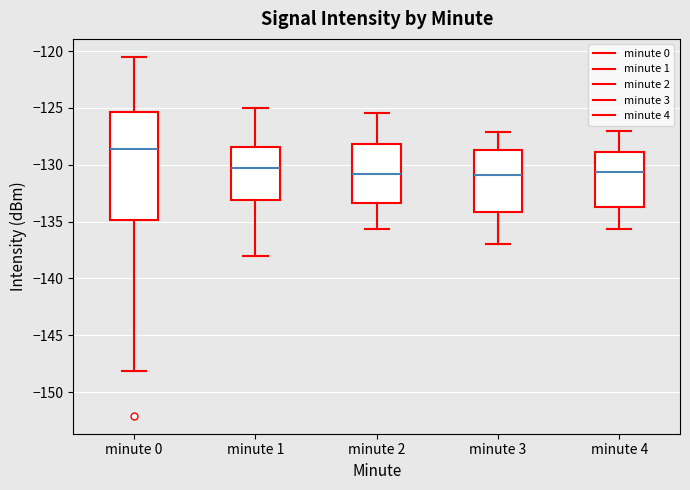

Reading left to right, transcribe this box plot: for each box, give where its median line is, the range the box spans, and where its two whiskers end, as read against the y-axis. The values are not printed on the chart, so give them approximately, as read against the axis.

minute 0: median -128.5, box -135.0 to -125.5, whiskers -148.0 to -120.5
minute 1: median -130.5, box -133.0 to -128.5, whiskers -138.0 to -125.0
minute 2: median -131.0, box -133.5 to -128.0, whiskers -135.5 to -125.5
minute 3: median -131.0, box -134.0 to -128.5, whiskers -137.0 to -127.0
minute 4: median -130.5, box -133.5 to -129.0, whiskers -135.5 to -127.0